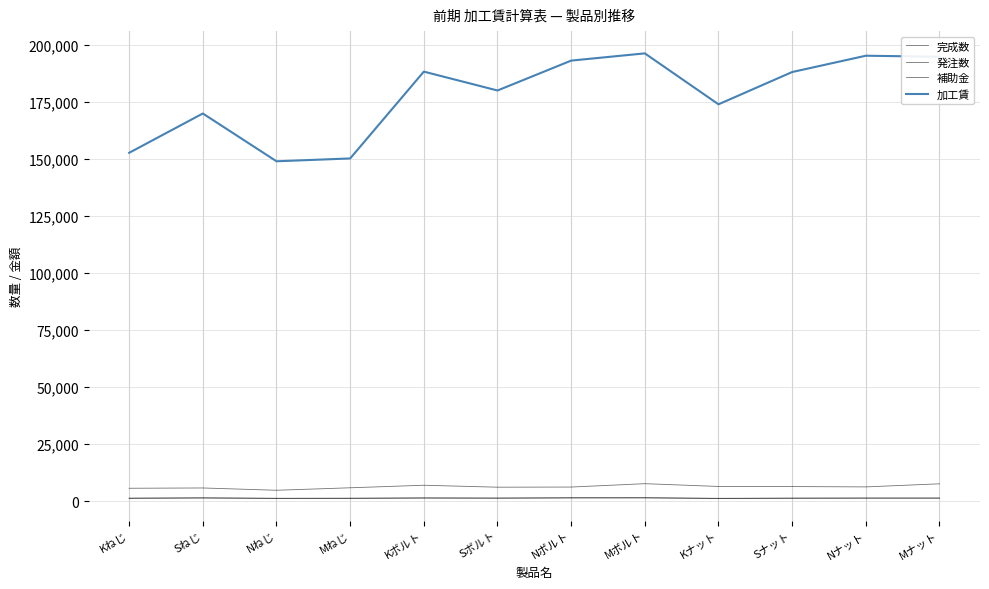

Does the chart display data point markers on the line(s)?

No